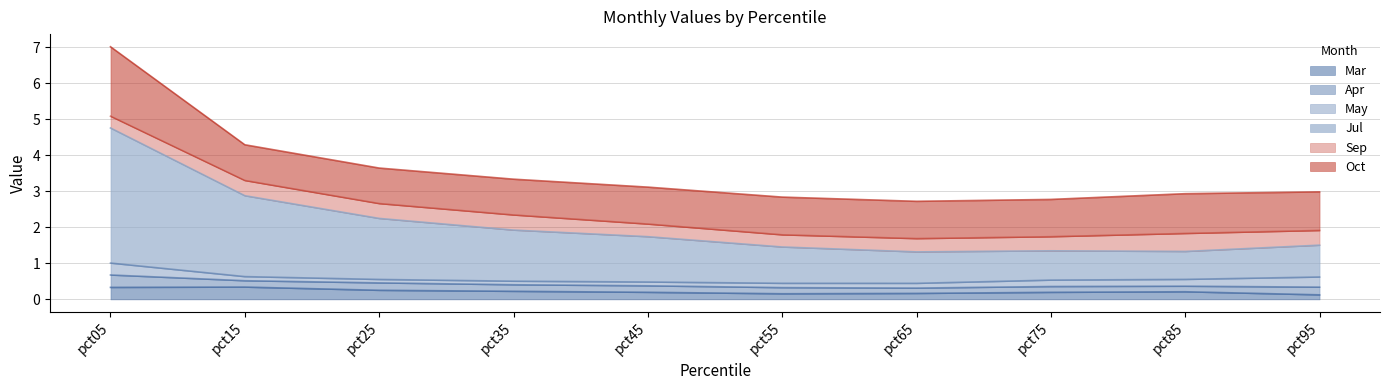

At which label is Apr closest to 0?

pct65